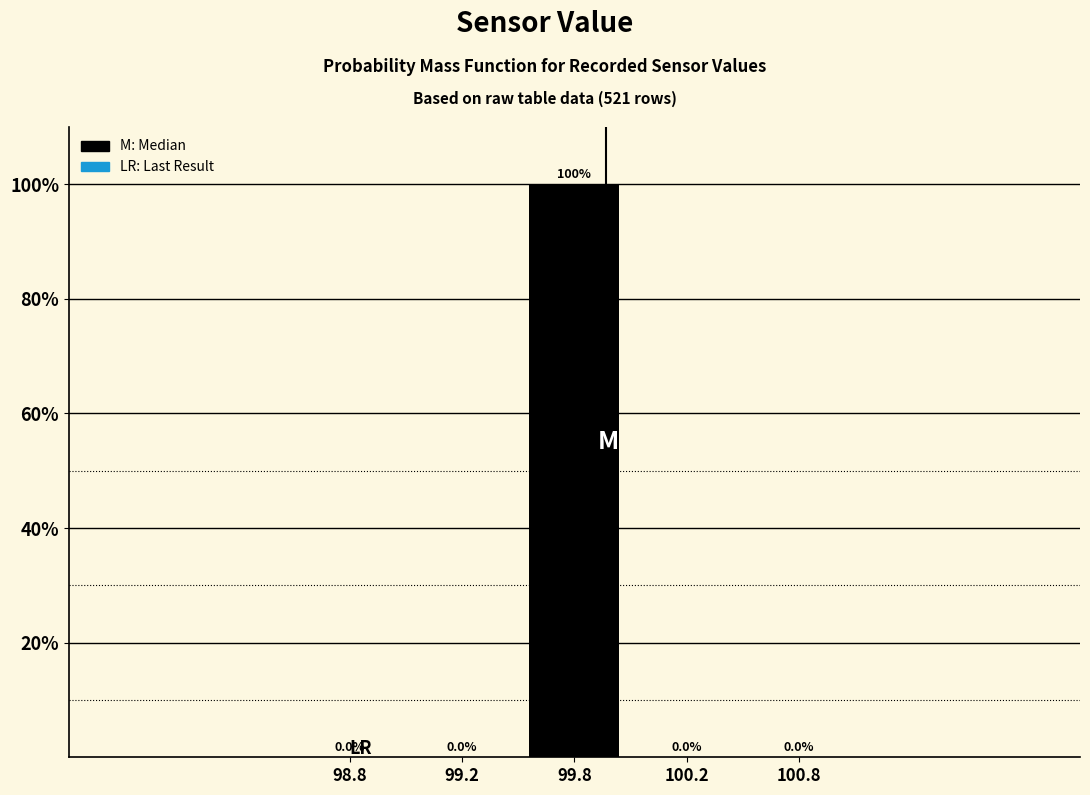

Reading right to left, transcribe all the data shown in this chart.

100.8=0	100.2=0	99.8=100	99.2=0	98.8=0